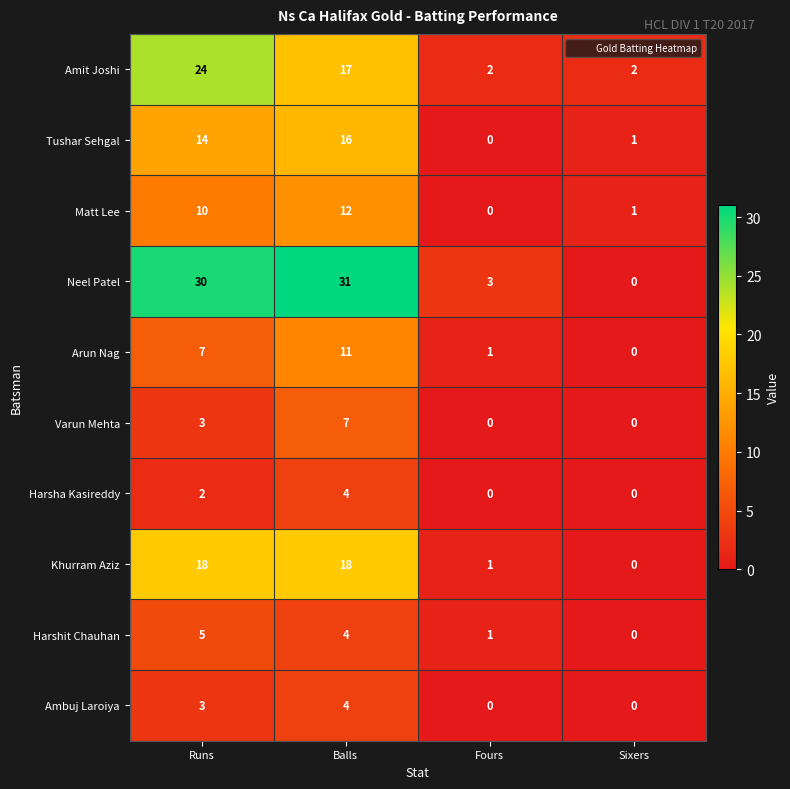

What is the spread (max minus min) of values at Runs?

28